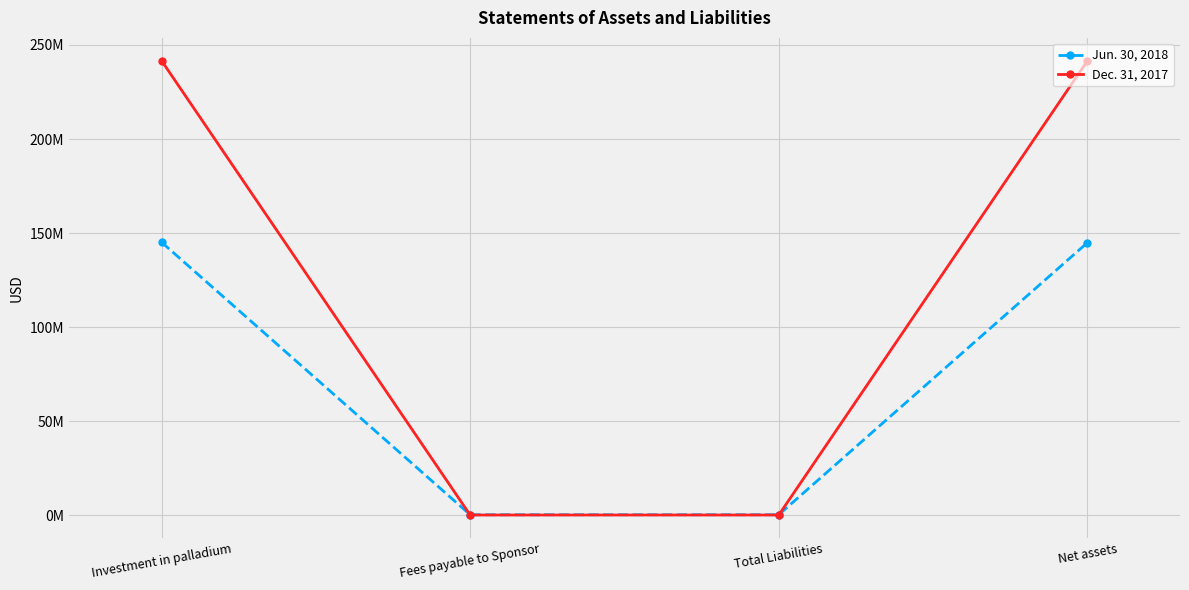

Is this an area chart (filled region under the line)?

No